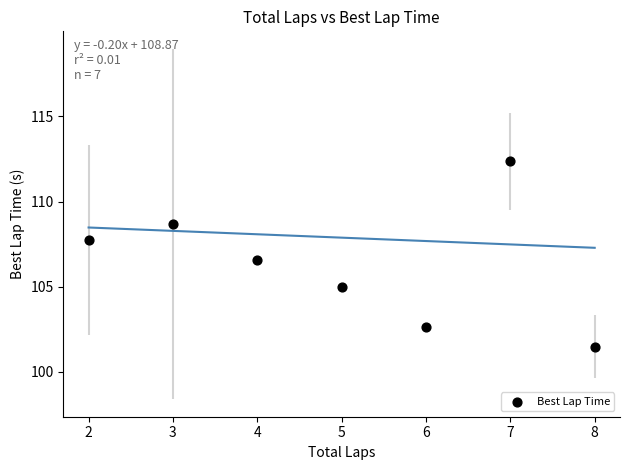

What Y value in the scatter plot is closest to 106?

106.6